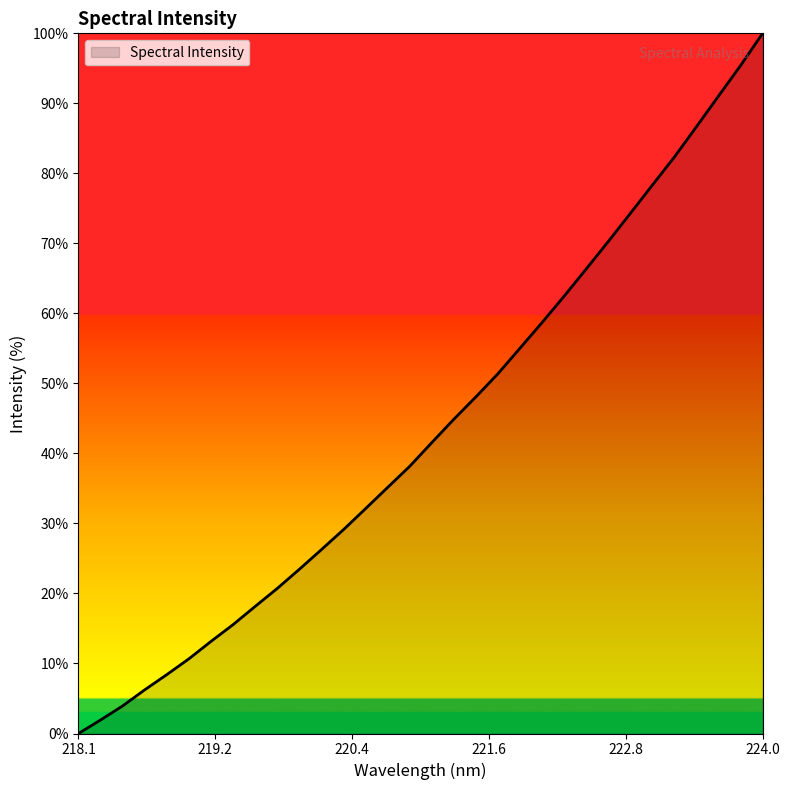

What is the greatest value displayed?

100.0